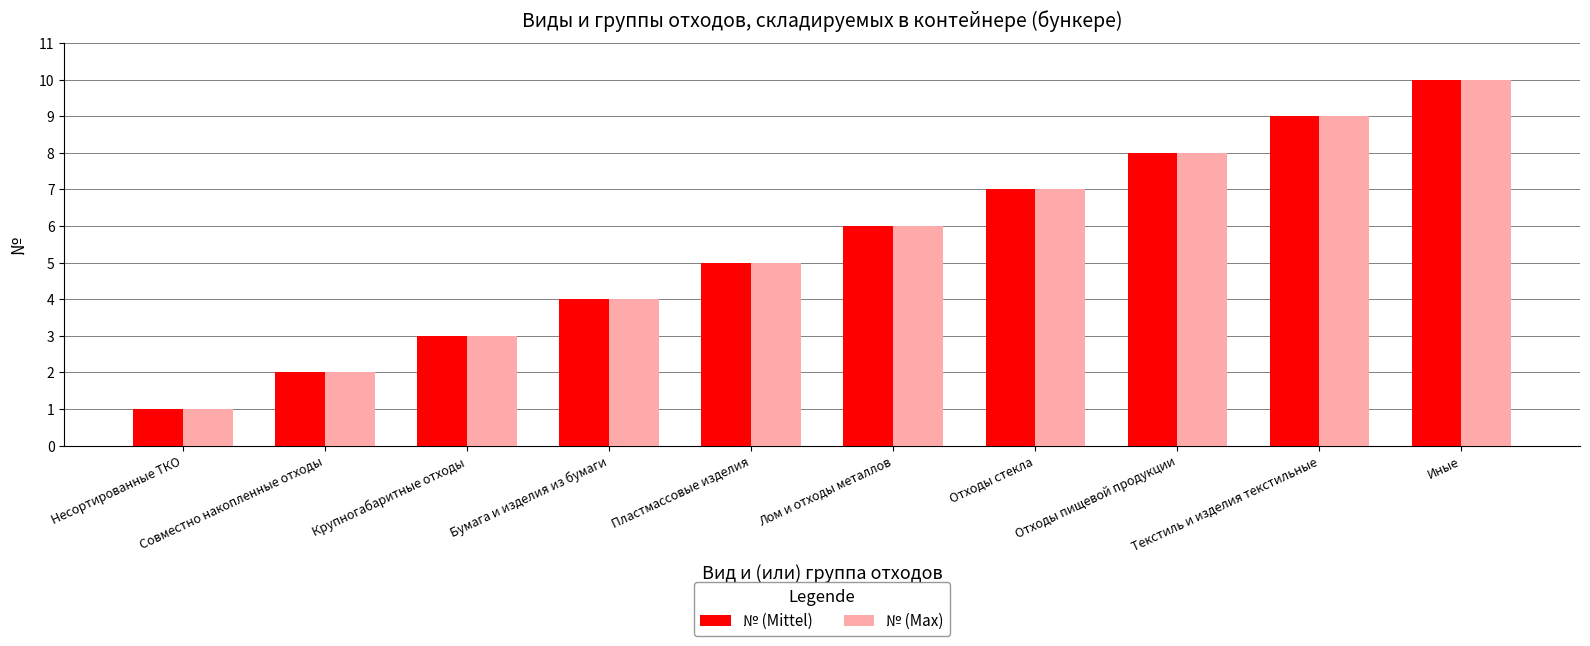

At which category is the sum across all series the highest?

Иные